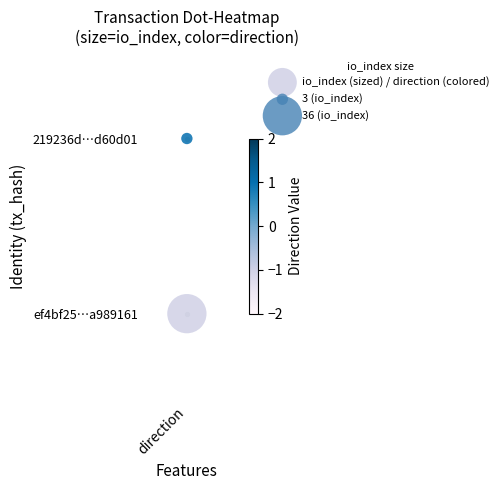

How many values are between 0 and 1?

2